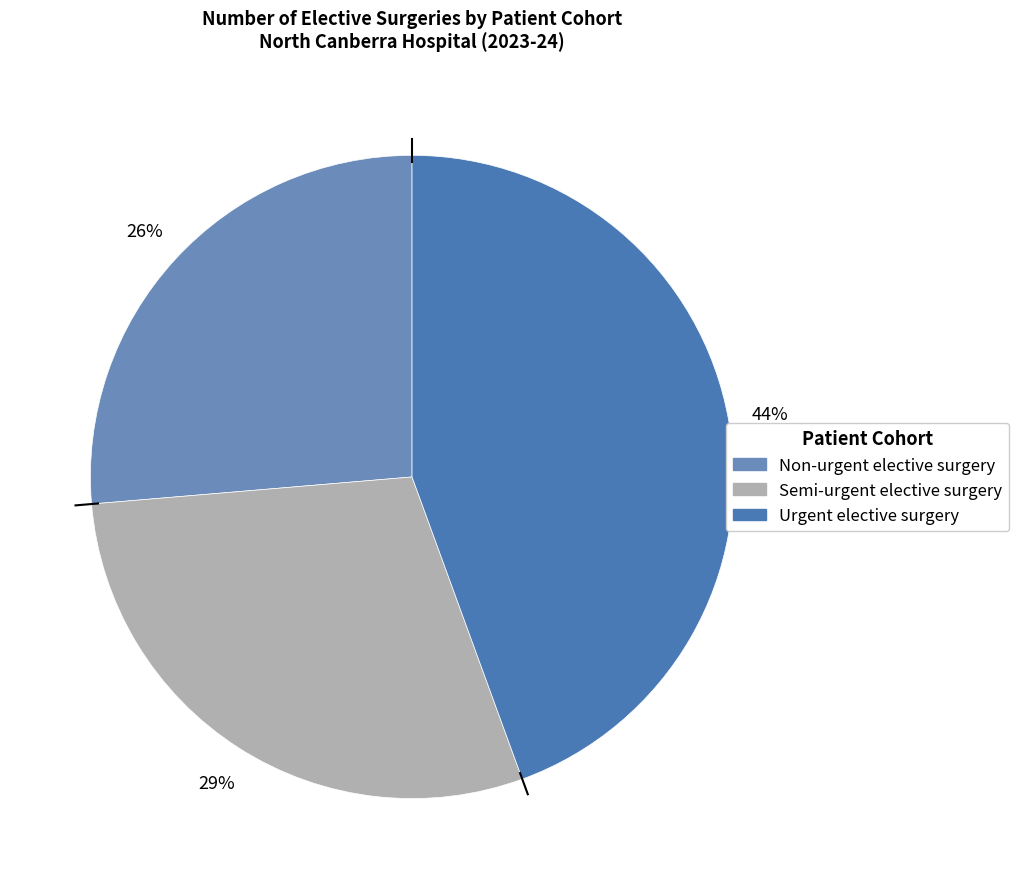

To the nearest percent, what percentage of the pie is Non-urgent elective surgery?

26%